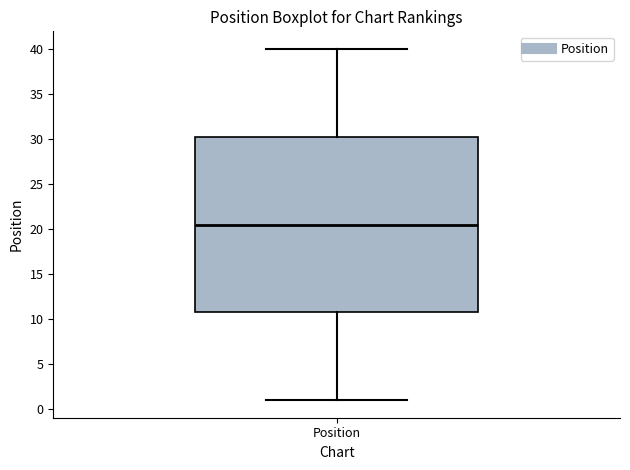

Read this box plot against the y-axis: the position of the median line, the range covered by the box, and the ends of both whiskers. The values are not printed on the chart, so give them approximately, as read against the axis.

median 20.5, box 11.0 to 30.5, whiskers 1.0 to 40.0